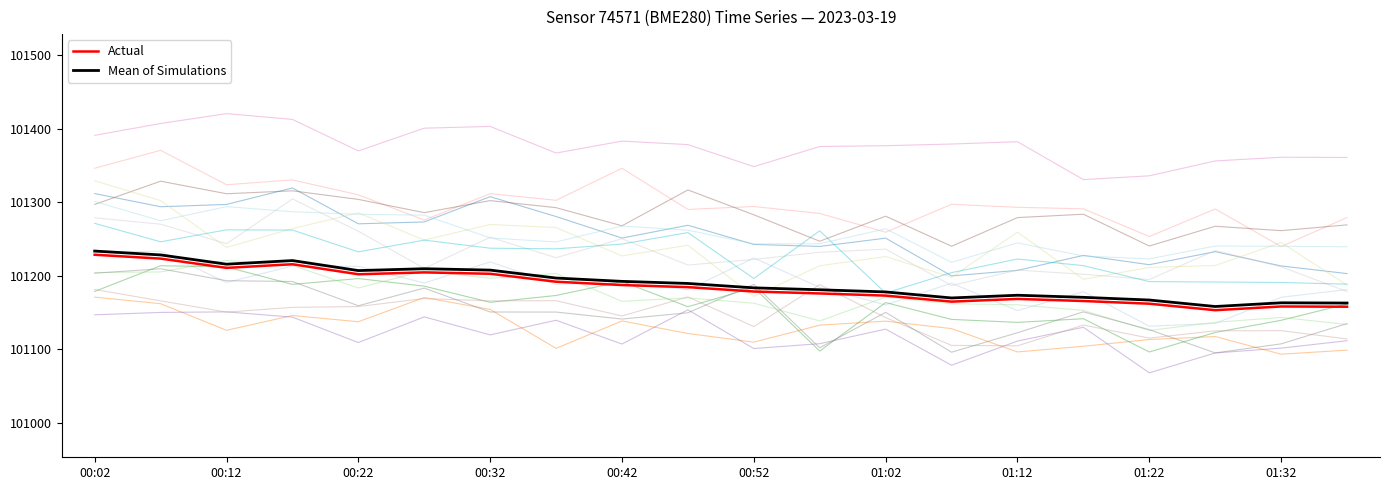

True or false: Mean of Simulations and Actual cross at least once.

False